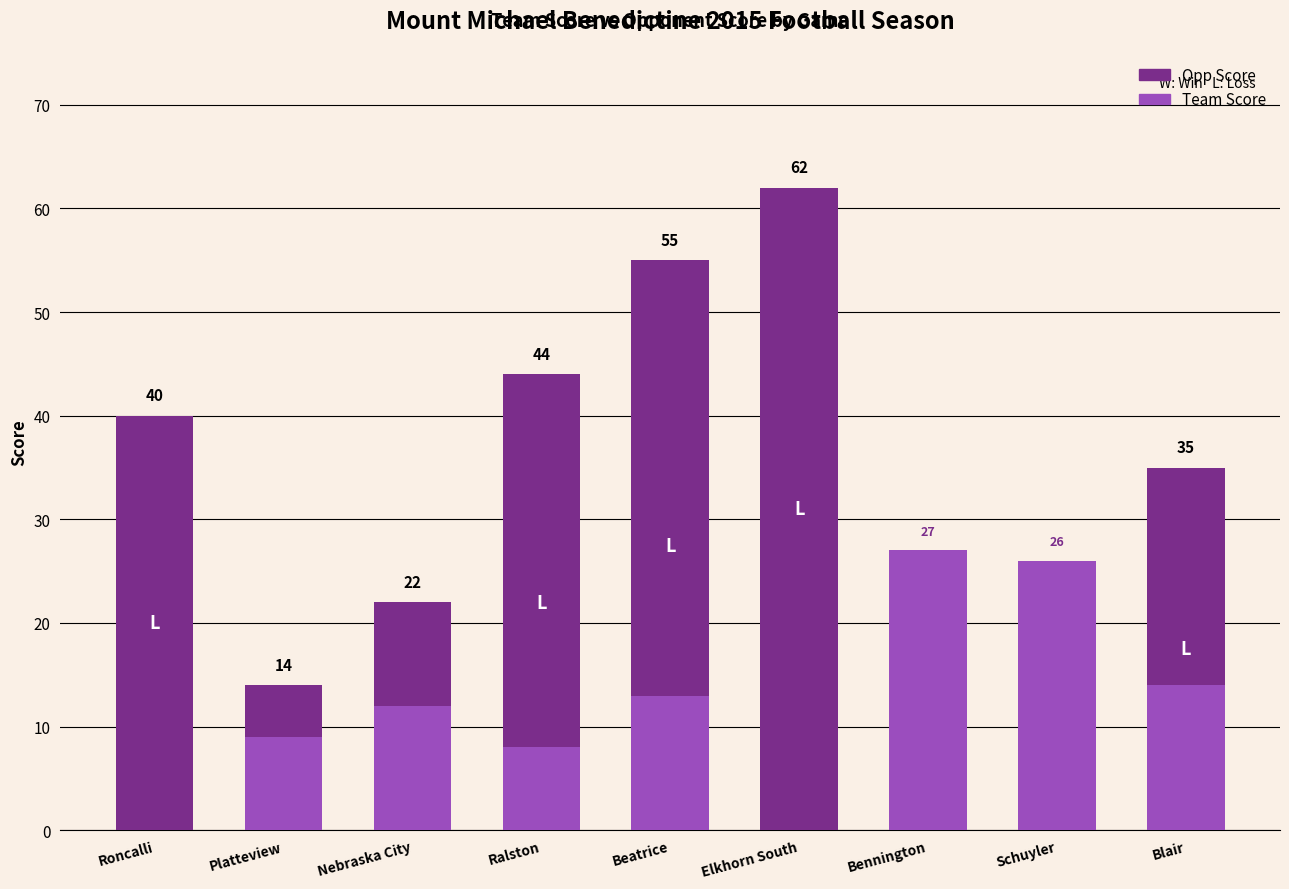

What is the highest value of the Team Score series?

27